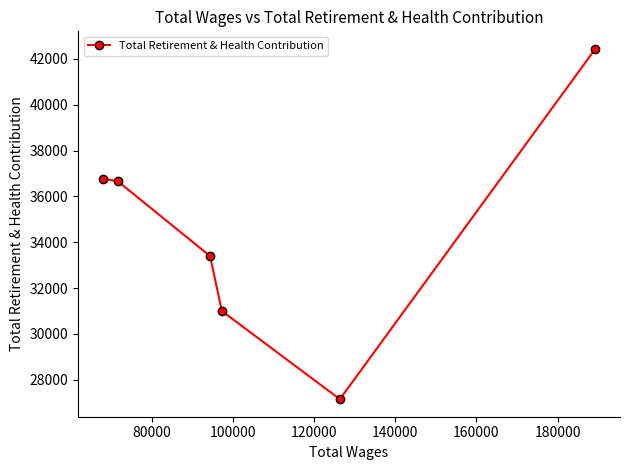

What is the smallest value displayed?

27150